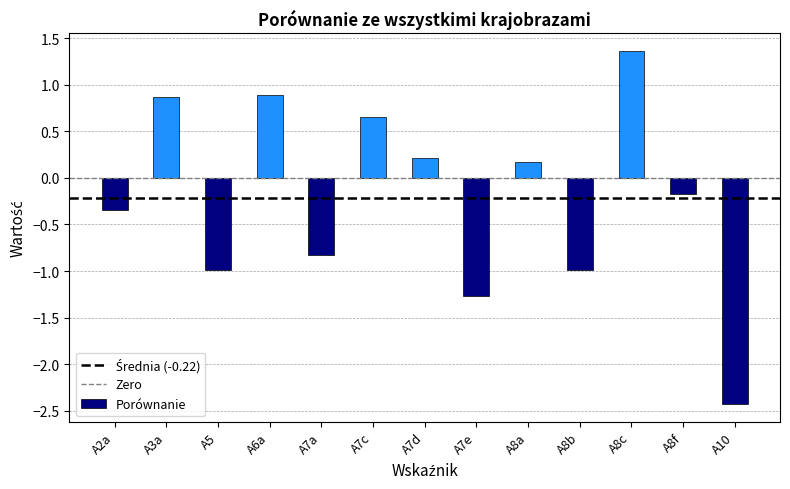

What is the maximum value shown in the chart?

1.4